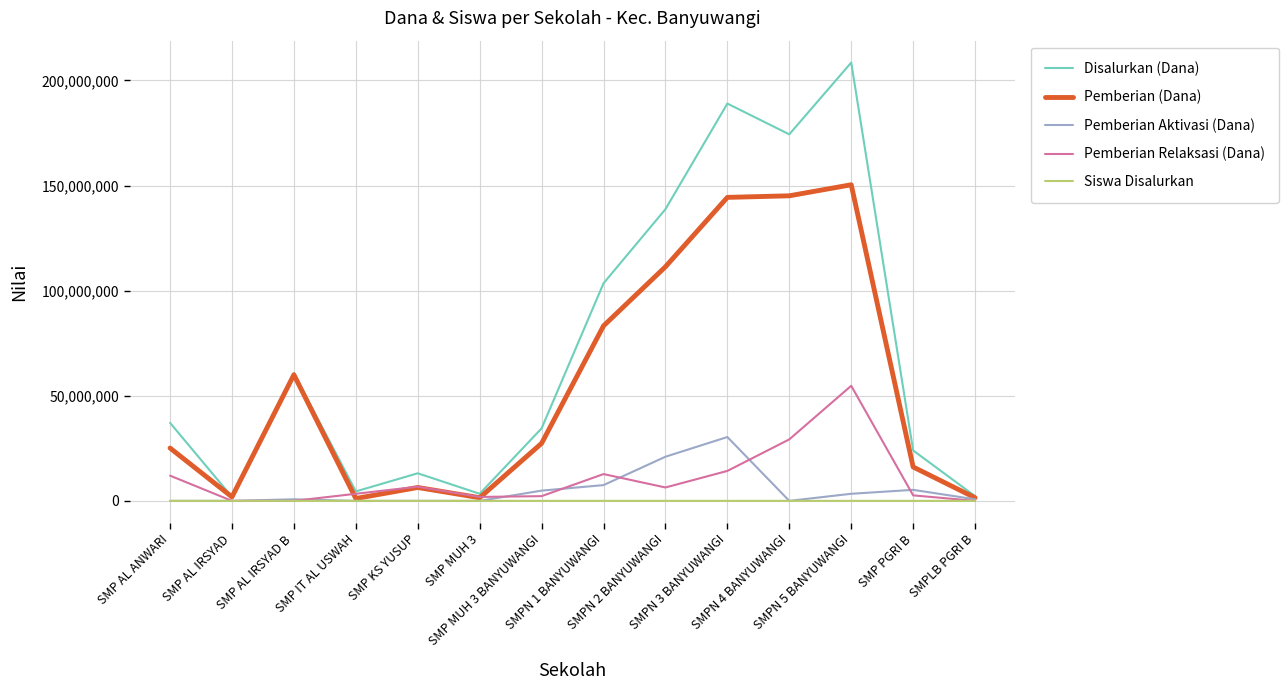

What is the maximum value shown in the chart?

208500000